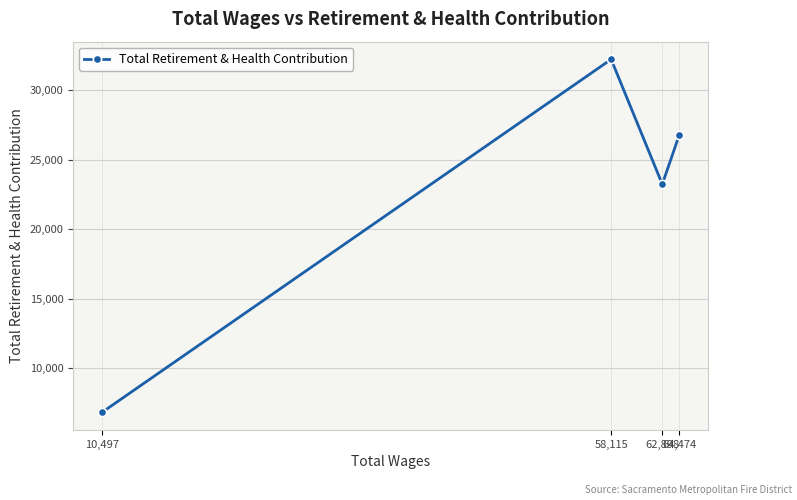

What is the value of the 1st point from the left?

6799